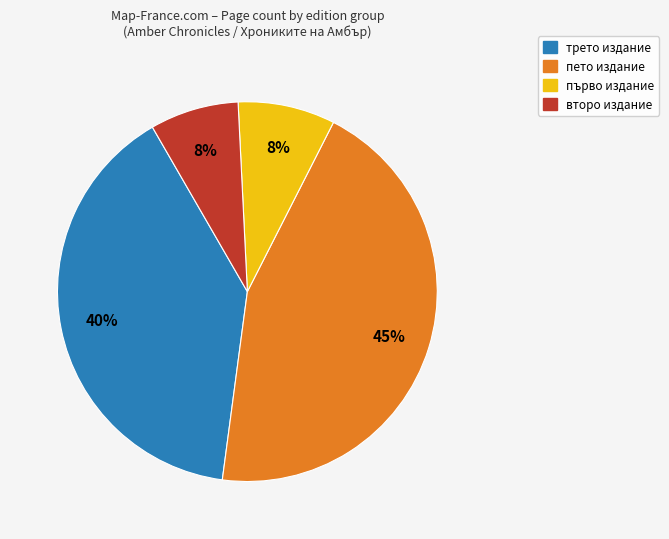

Does any single category account for the majority?

No